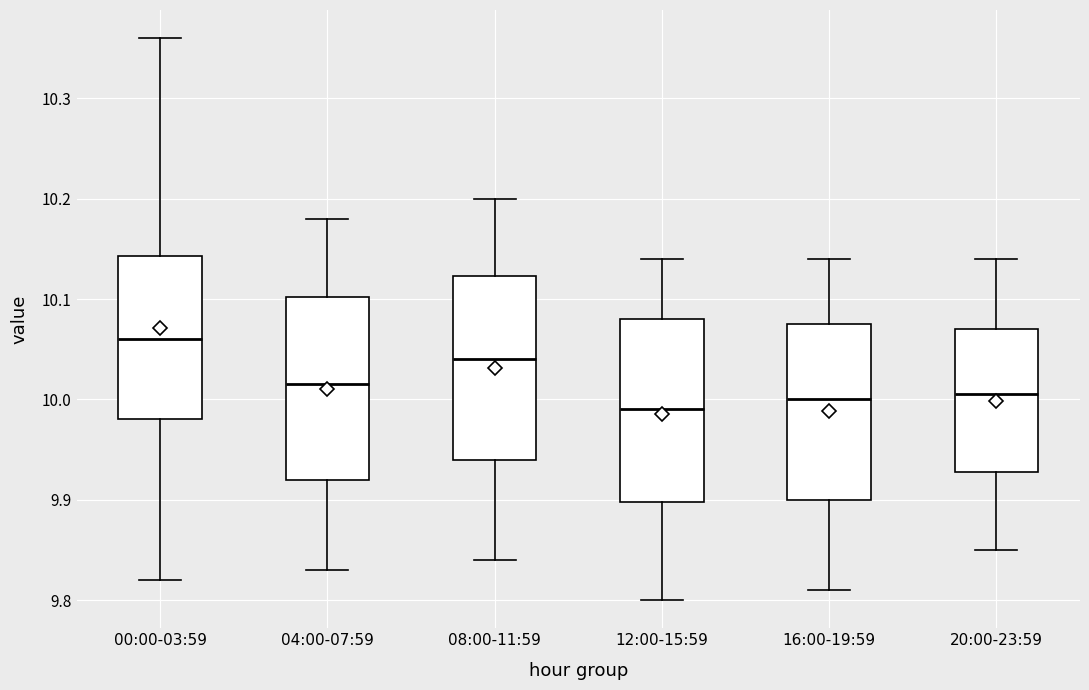

Reading left to right, transcribe this box plot: for each box, give where its median line is, the range the box spans, and where its two whiskers end, as read against the y-axis. The values are not printed on the chart, so give them approximately, as read against the axis.

00:00-03:59: median 10.06, box 9.98 to 10.14, whiskers 9.82 to 10.36
04:00-07:59: median 10.02, box 9.92 to 10.10, whiskers 9.83 to 10.18
08:00-11:59: median 10.04, box 9.94 to 10.12, whiskers 9.84 to 10.20
12:00-15:59: median 9.99, box 9.90 to 10.08, whiskers 9.80 to 10.14
16:00-19:59: median 10.00, box 9.90 to 10.08, whiskers 9.81 to 10.14
20:00-23:59: median 10.01, box 9.93 to 10.07, whiskers 9.85 to 10.14